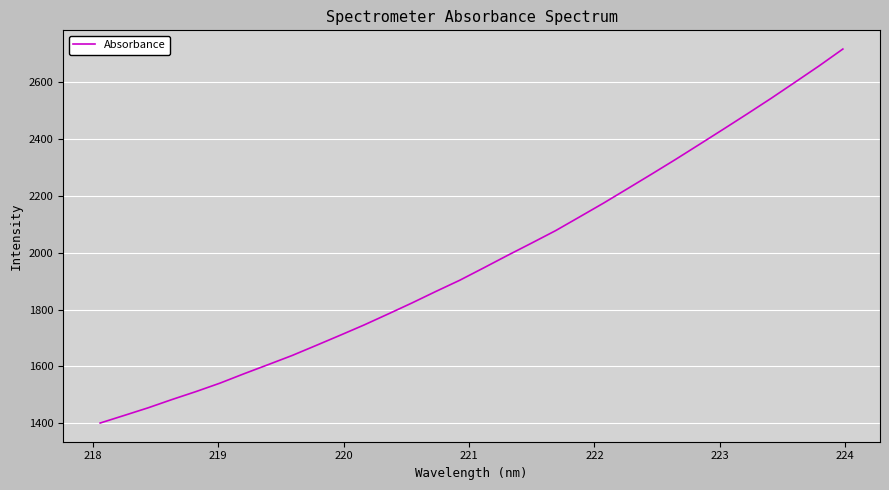

What is the difference between the second highest and second lowest values?

1230.5